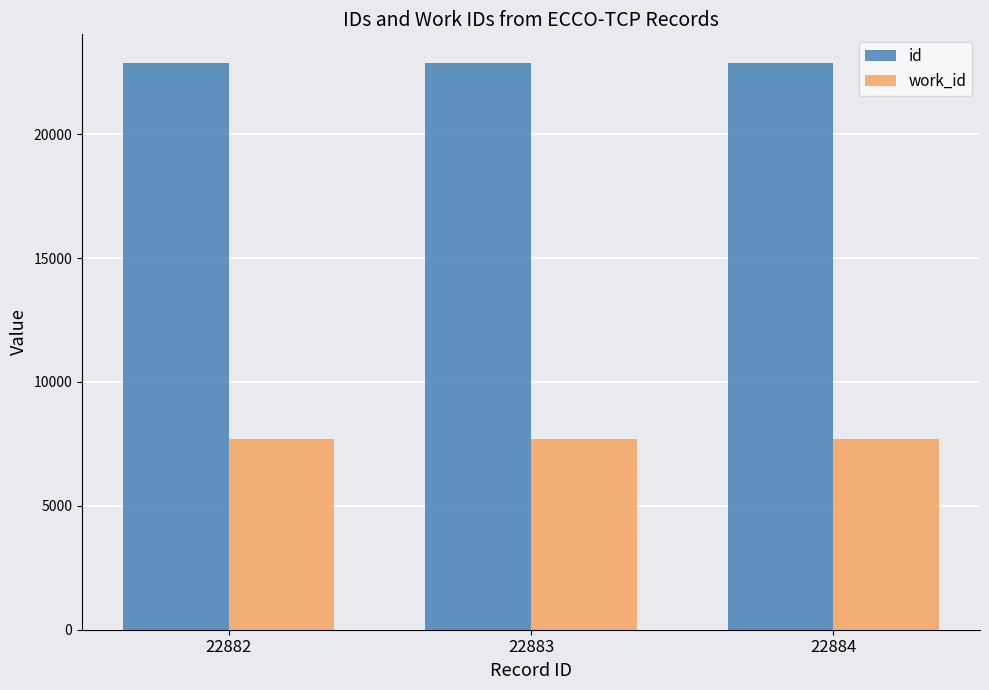

Rank the series at 22882 from lowest to highest value.

work_id, id